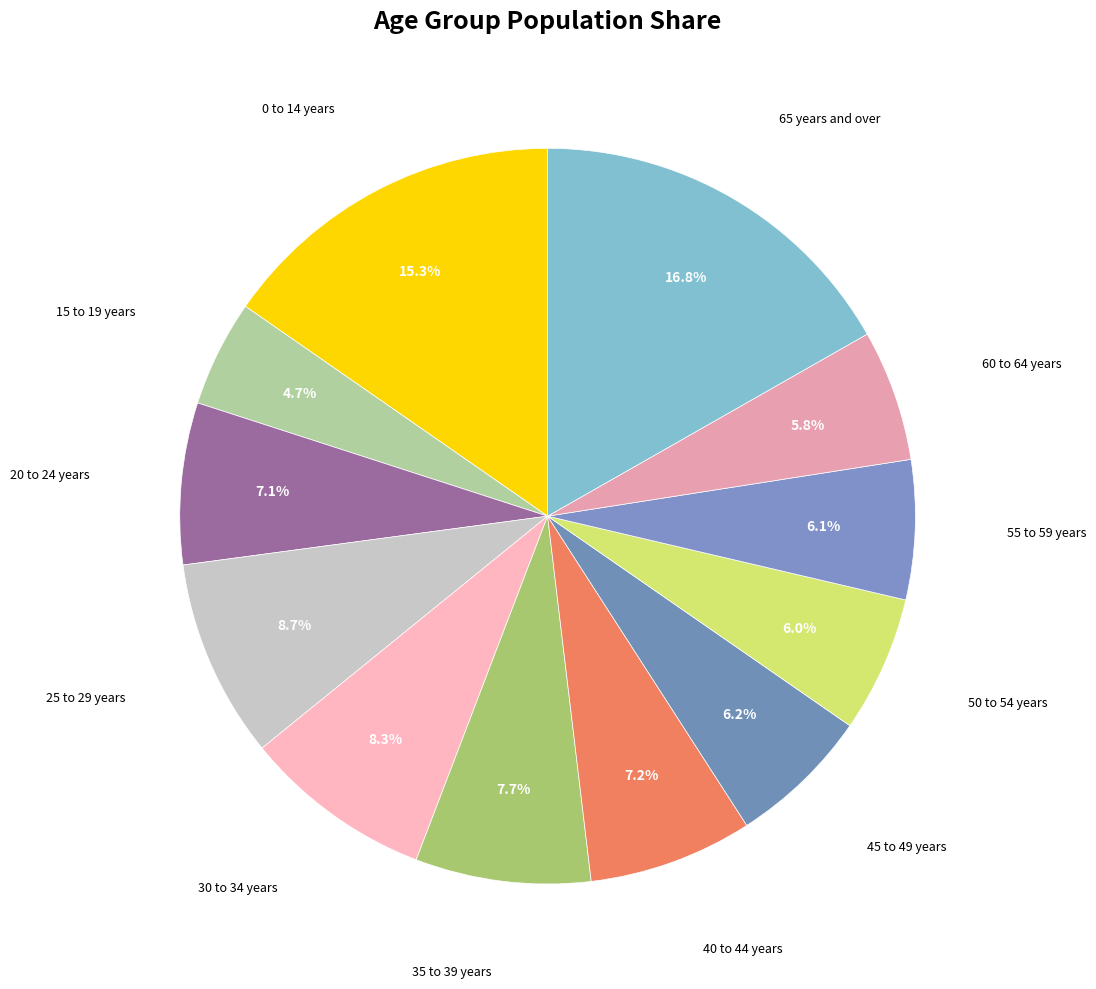

Which slice is the largest?

65 years and over